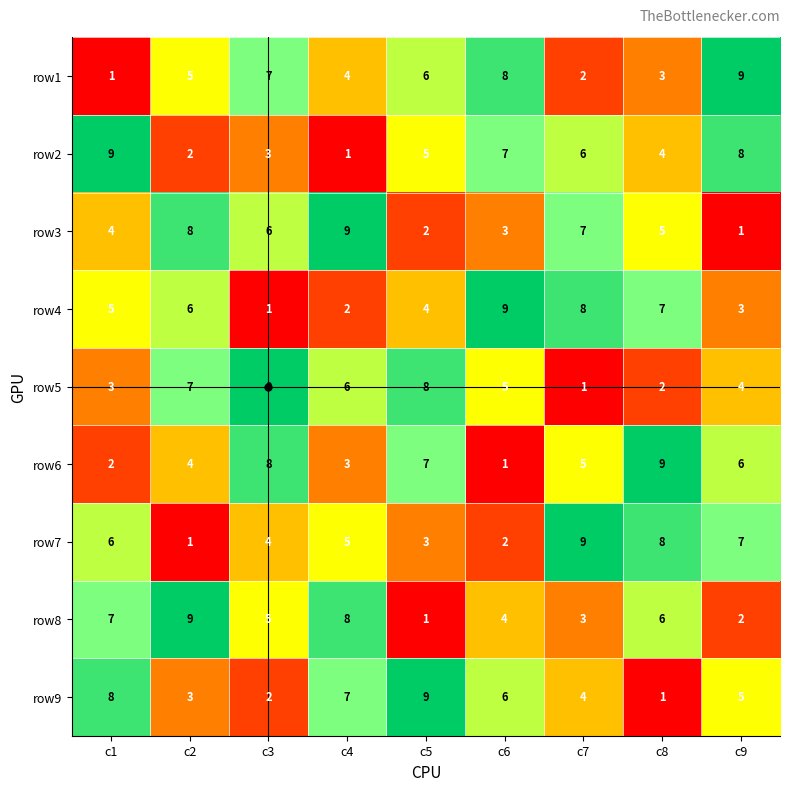

What is the total value across all series at c1?

45